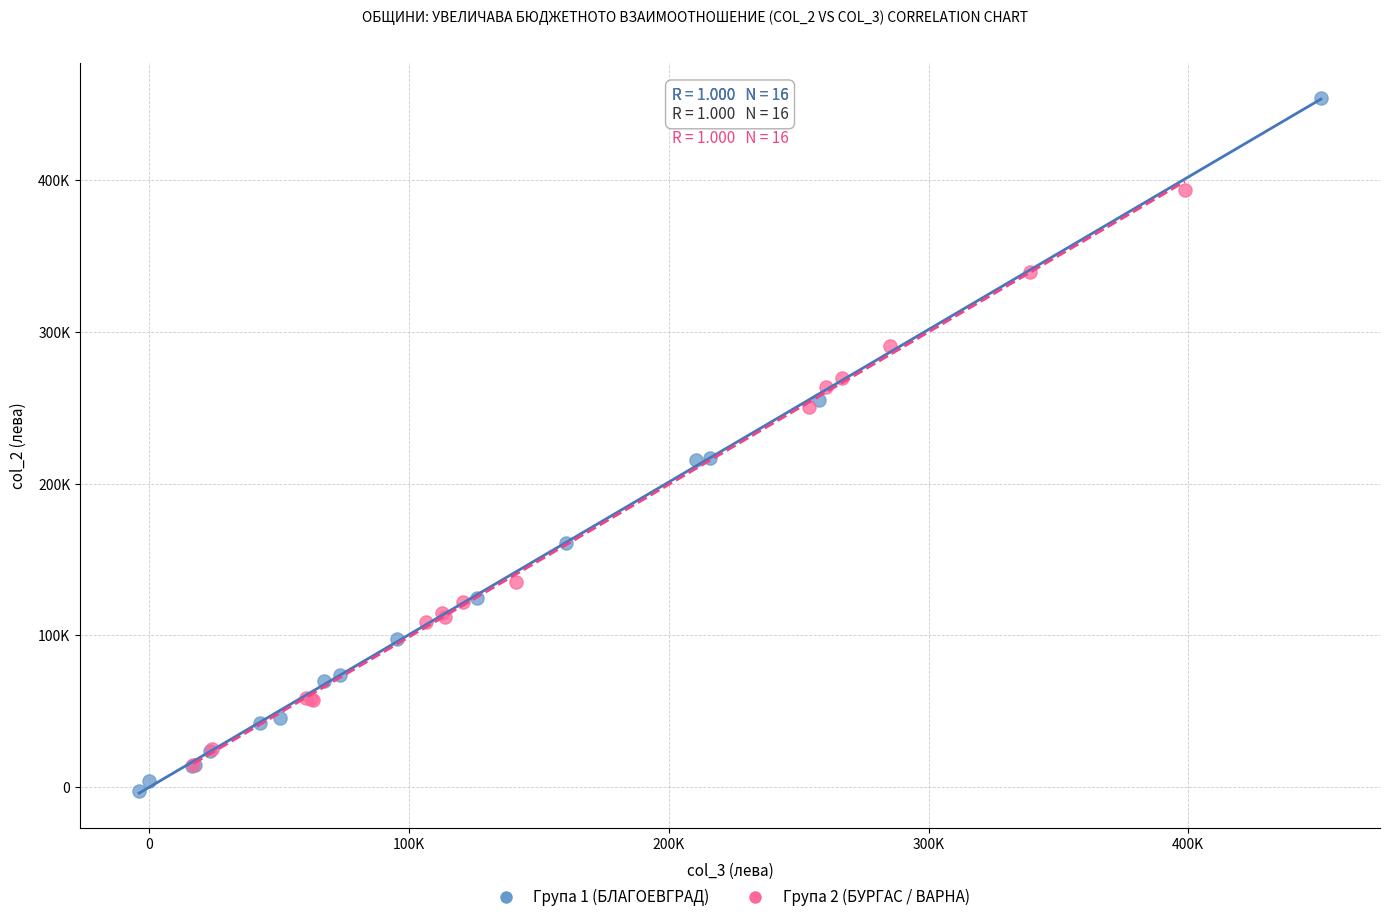

What are all the series names shown in the legend?

Група 1 (БЛАГОЕВГРАД), Група 2 (БУРГАС / ВАРНА)